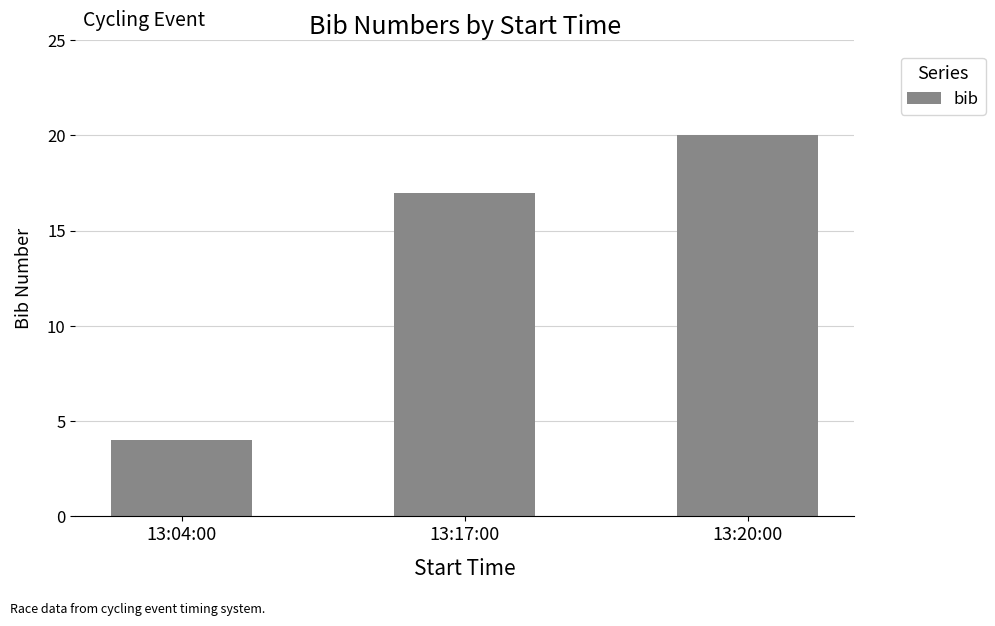

What is the sum of all values?

41